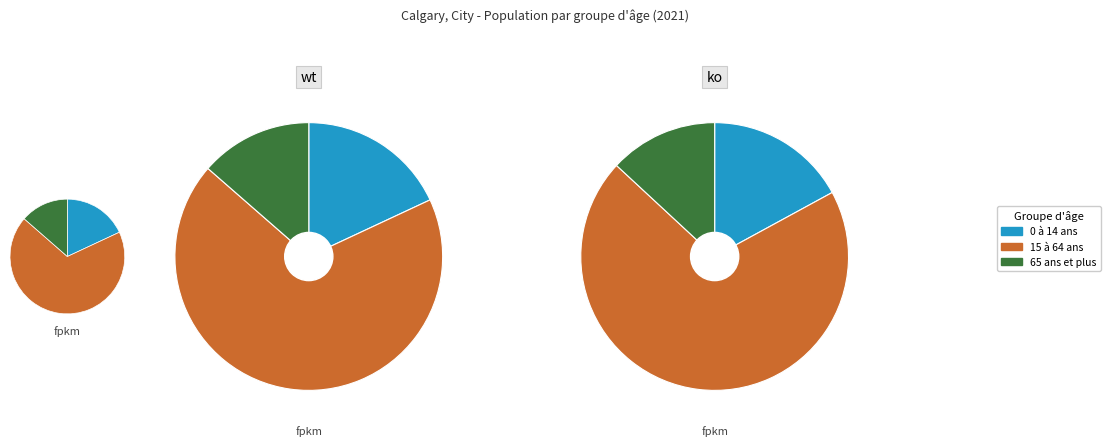

What is the change in value from 0 à 14 ans to 15 à 64 ans?

+657670